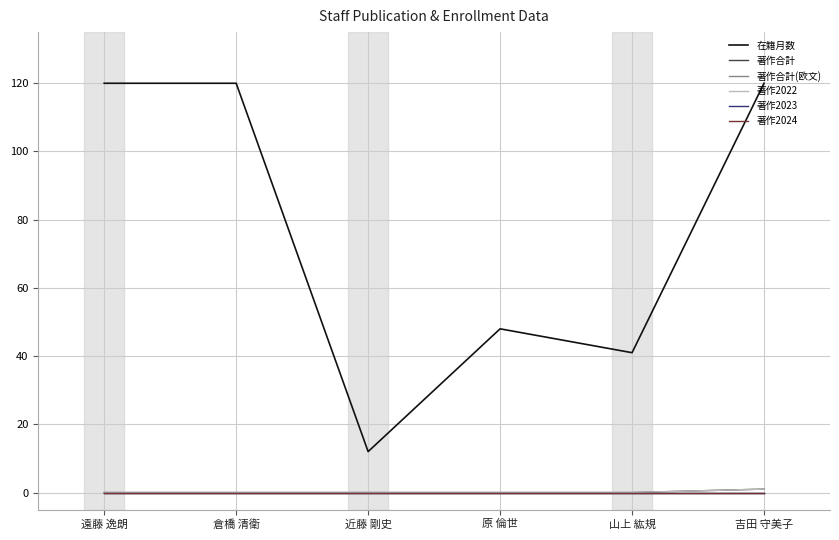

Is this an area chart (filled region under the line)?

No